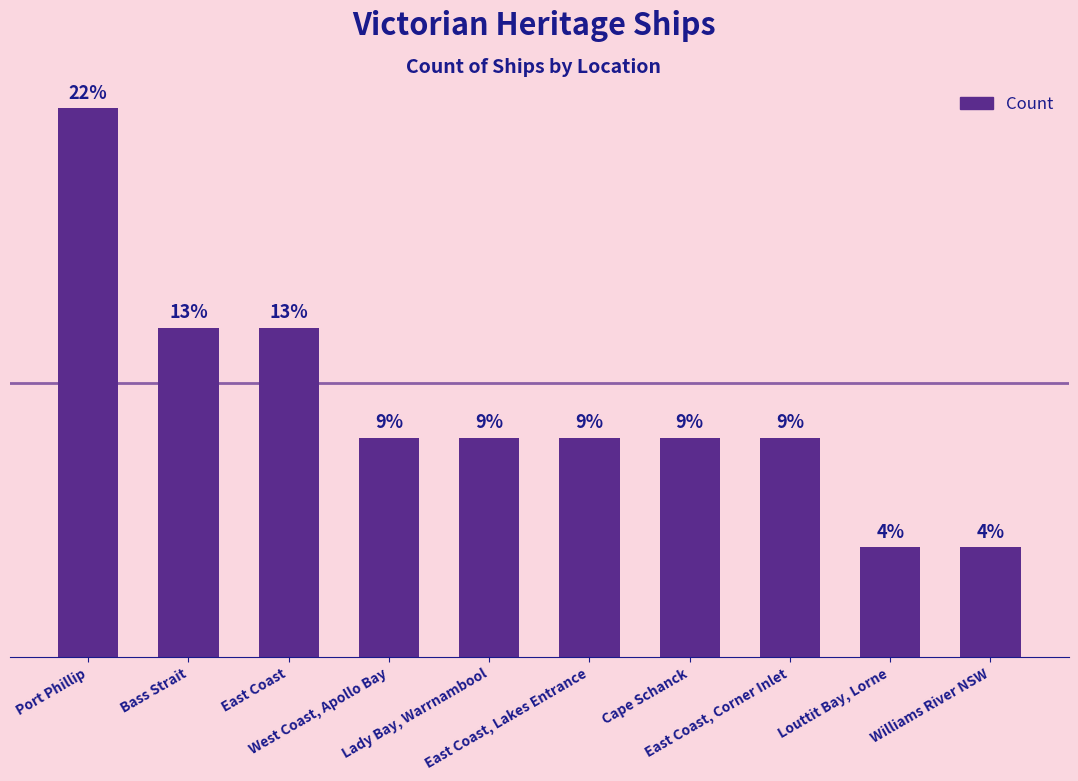

Reading left to right, what are all the values shown in this chart?

5	3	3	2	2	2	2	2	1	1